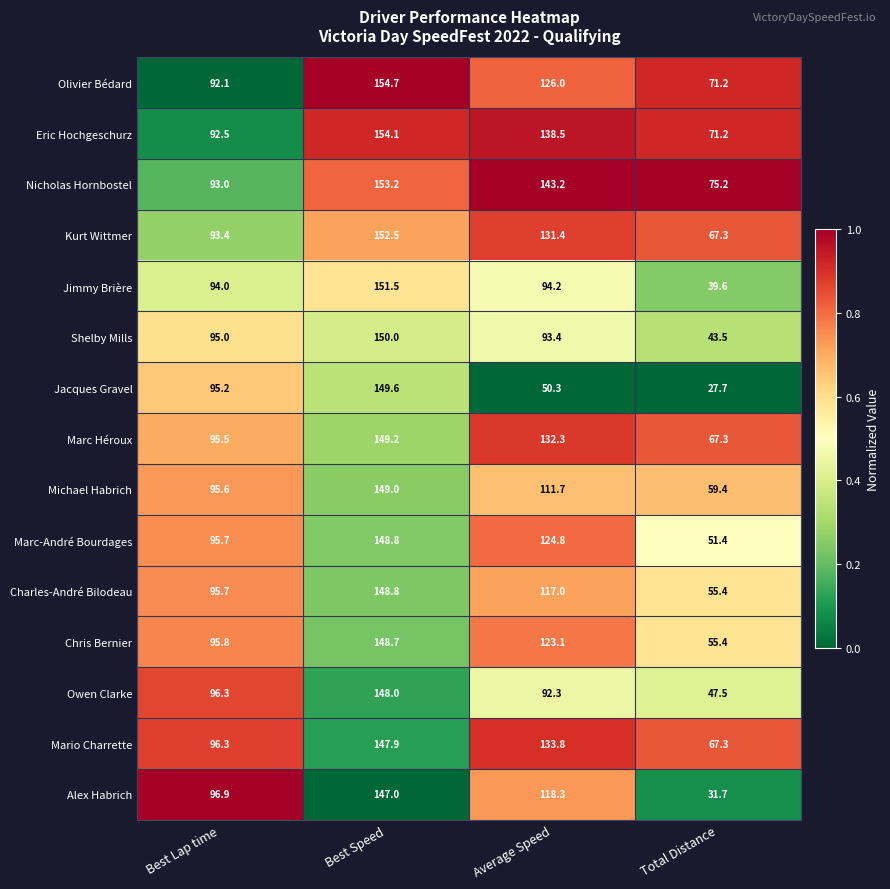

What is the sum of all Shelby Mills values?

381.9